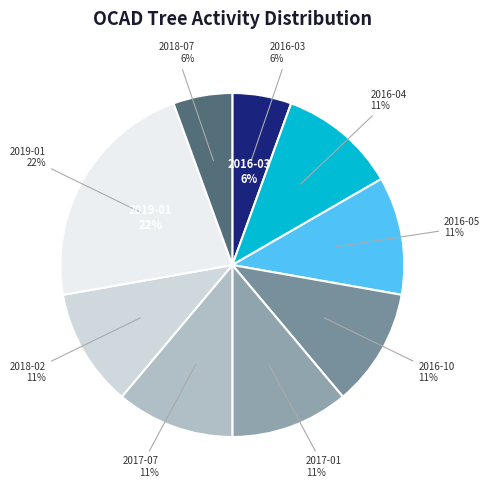

True or false: 2016-05 accounts for 26% of the total.

False